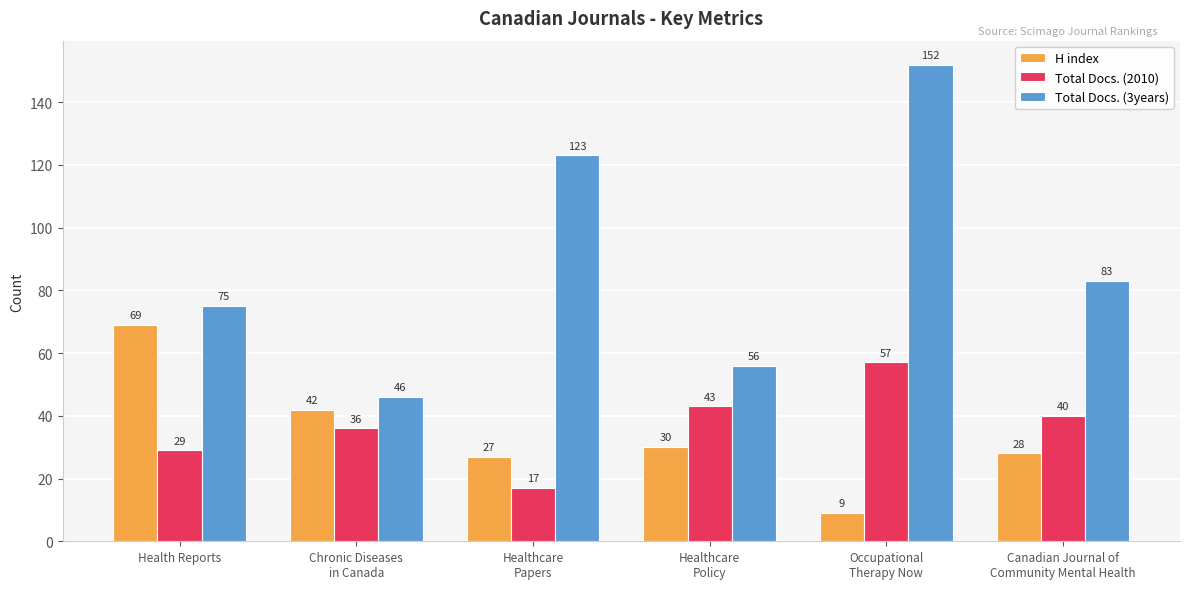

Reading left to right, what are all the values shown in this chart?

H index: Health Reports=69	Chronic Diseases
in Canada=42	Healthcare
Papers=27	Healthcare
Policy=30	Occupational
Therapy Now=9	Canadian Journal of
Community Mental Health=28
Total Docs. (2010): Health Reports=29	Chronic Diseases
in Canada=36	Healthcare
Papers=17	Healthcare
Policy=43	Occupational
Therapy Now=57	Canadian Journal of
Community Mental Health=40
Total Docs. (3years): Health Reports=75	Chronic Diseases
in Canada=46	Healthcare
Papers=123	Healthcare
Policy=56	Occupational
Therapy Now=152	Canadian Journal of
Community Mental Health=83